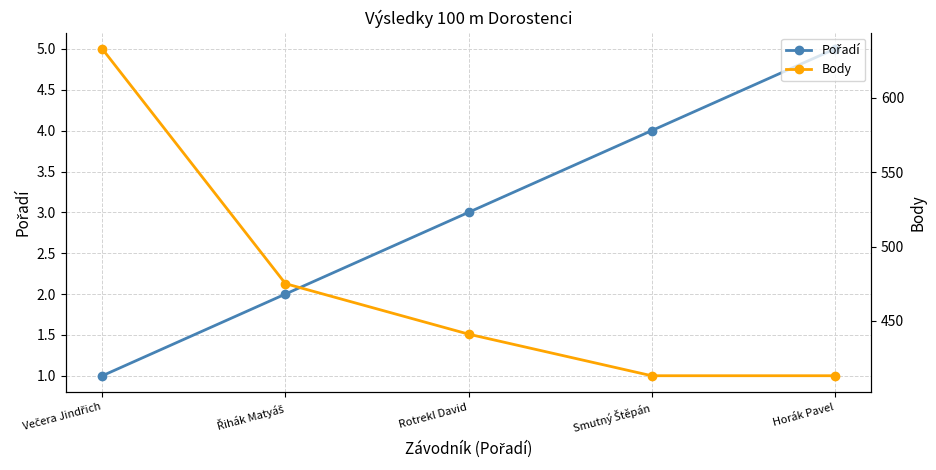

What is the sum of all Pořadí values?

15